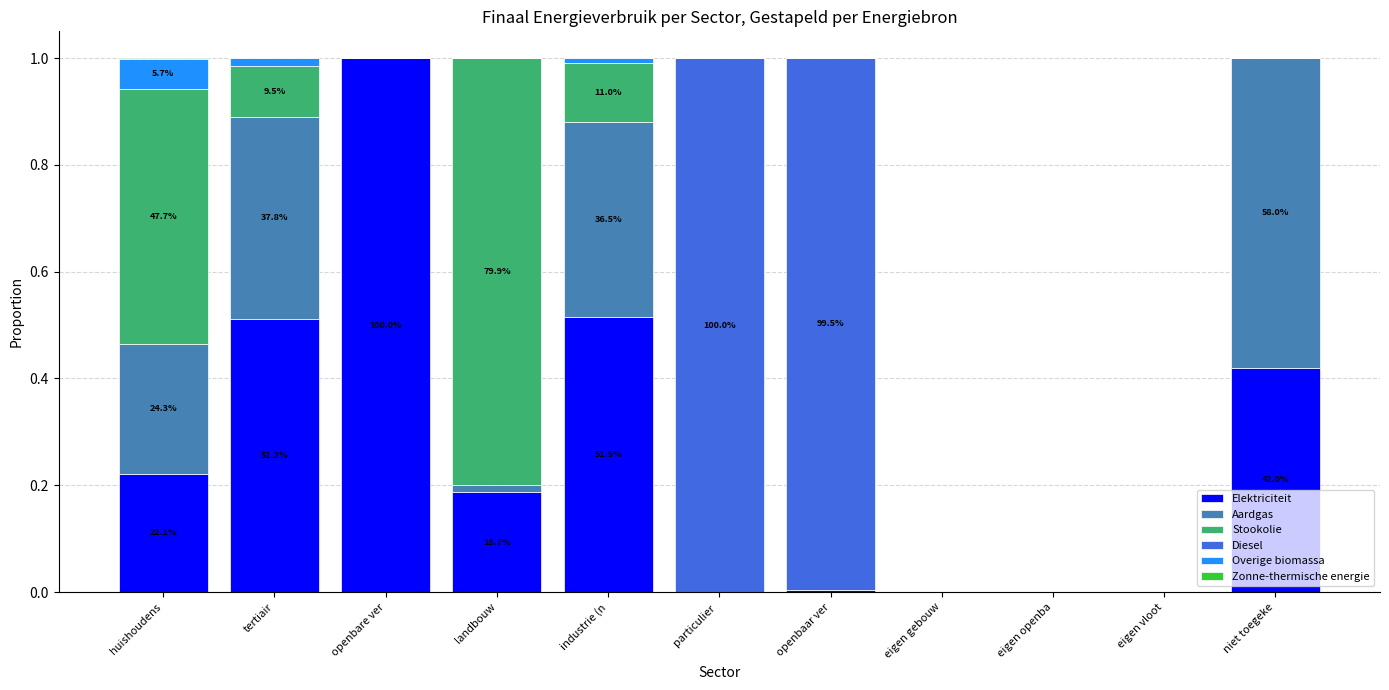

Which category has the highest value in the Elektriciteit series?

openbare ver